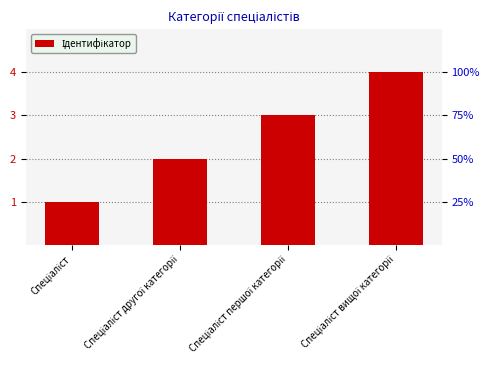

What is the label of the 1st bar from the left?

Спеціаліст